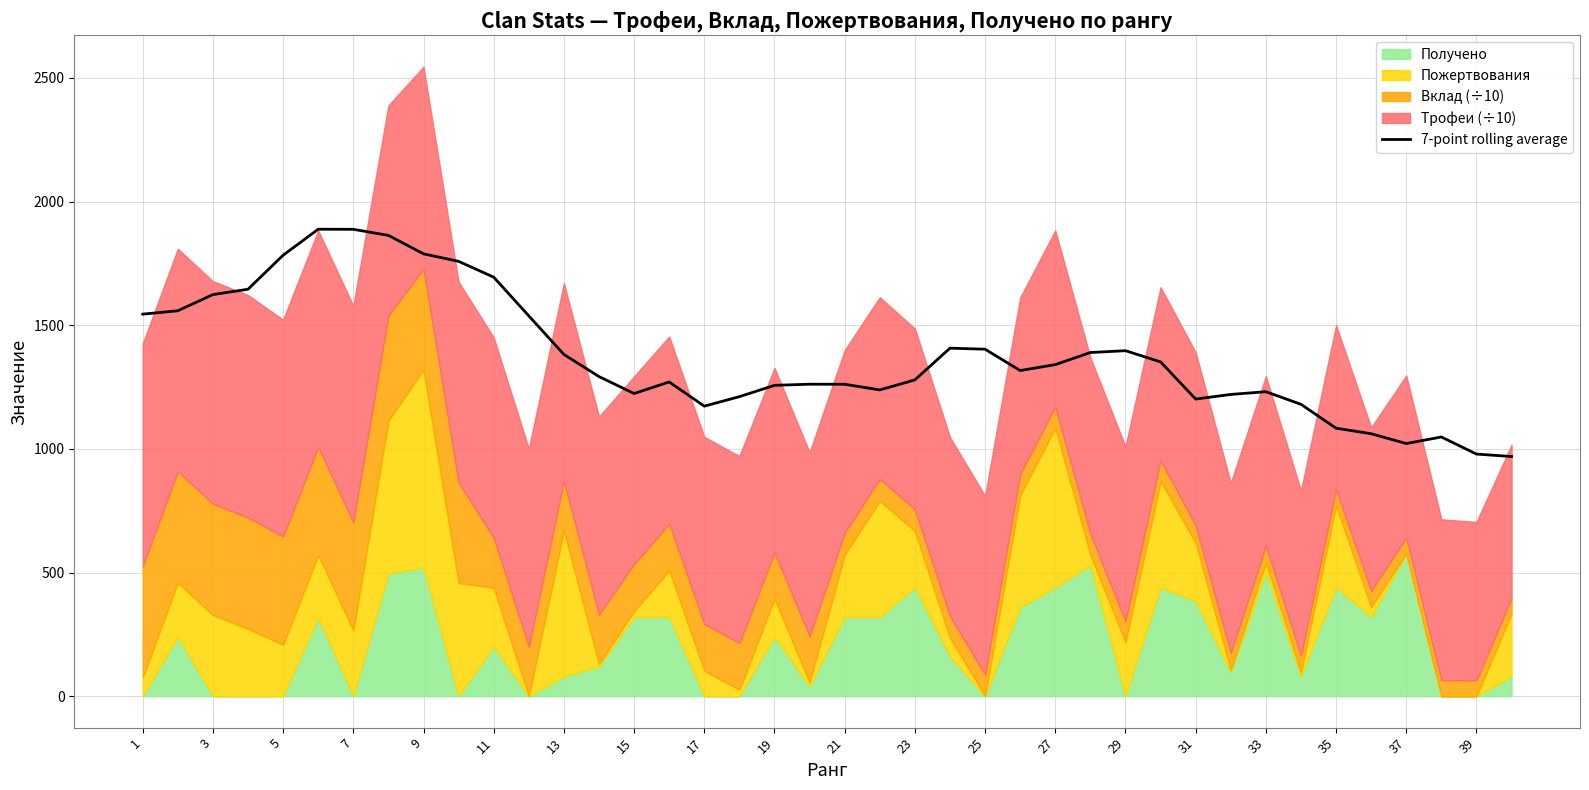

The value of 7-point rolling average at 31 is 504.5. True or false?

False